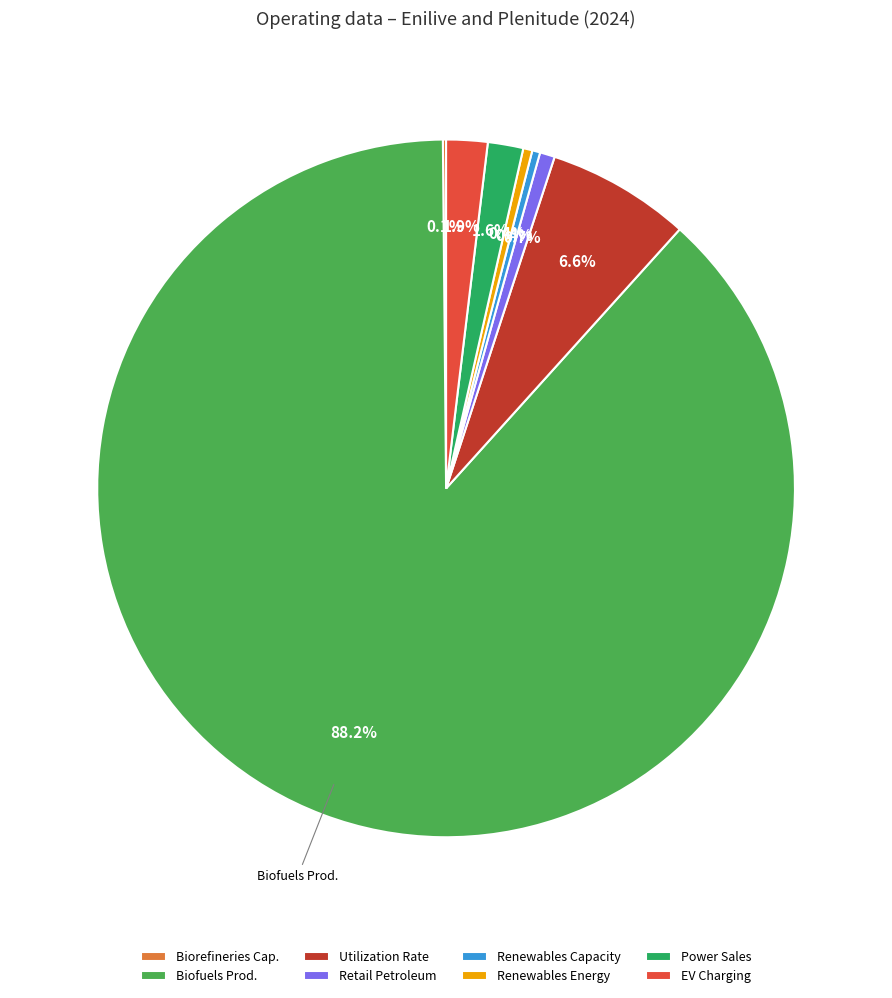

What portion of the pie excludes Utilization Rate?

93.4%